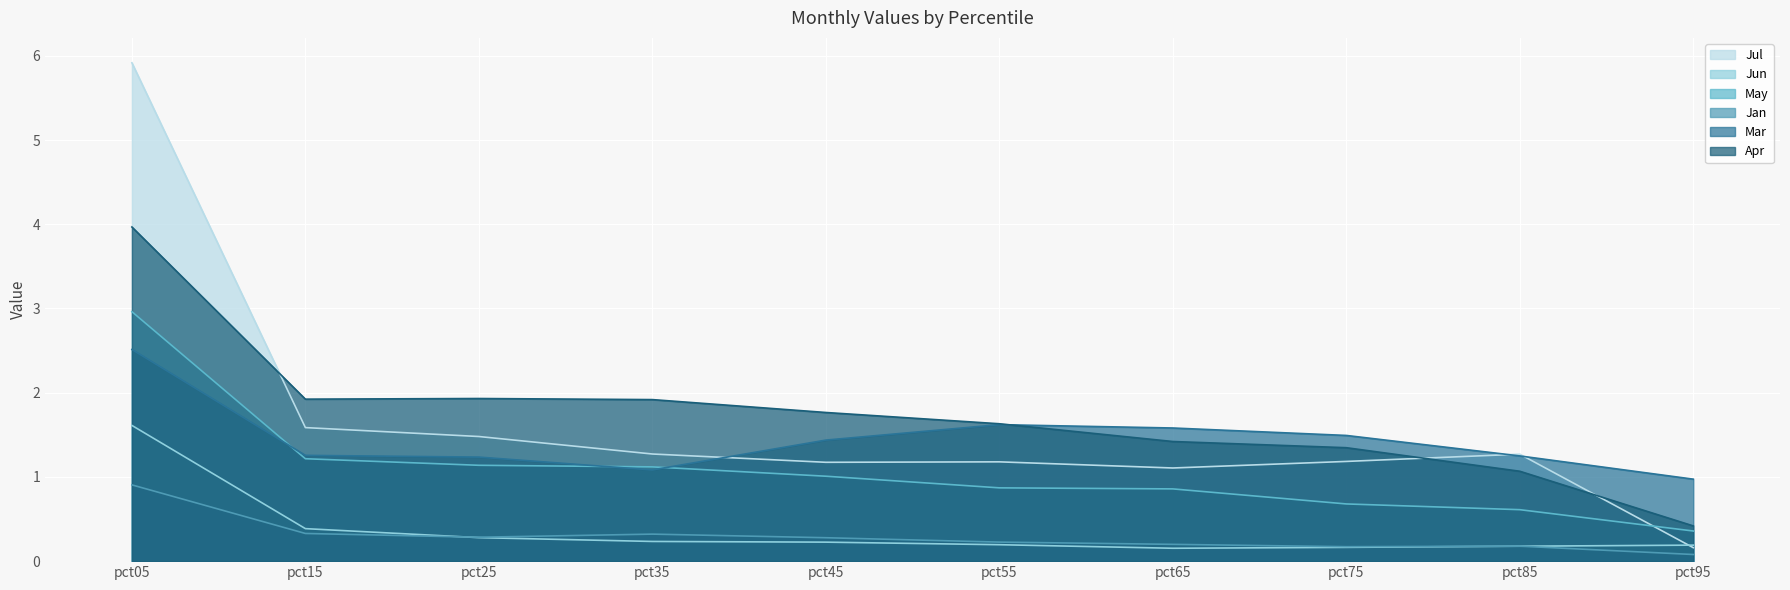

Reading right to left, extract all data points from this chart.

Jan: pct95=0.1	pct85=0.2	pct75=0.2	pct65=0.2	pct55=0.2	pct45=0.3	pct35=0.3	pct25=0.3	pct15=0.3	pct05=0.9
Mar: pct95=1.0	pct85=1.2	pct75=1.5	pct65=1.6	pct55=1.6	pct45=1.4	pct35=1.1	pct25=1.2	pct15=1.3	pct05=2.5
Apr: pct95=0.4	pct85=1.1	pct75=1.3	pct65=1.4	pct55=1.6	pct45=1.8	pct35=1.9	pct25=1.9	pct15=1.9	pct05=4.0
May: pct95=0.4	pct85=0.6	pct75=0.7	pct65=0.9	pct55=0.9	pct45=1.0	pct35=1.1	pct25=1.1	pct15=1.2	pct05=3.0
Jun: pct95=0.2	pct85=0.2	pct75=0.2	pct65=0.2	pct55=0.2	pct45=0.2	pct35=0.2	pct25=0.3	pct15=0.4	pct05=1.6
Jul: pct95=0.2	pct85=1.3	pct75=1.2	pct65=1.1	pct55=1.2	pct45=1.2	pct35=1.3	pct25=1.5	pct15=1.6	pct05=5.9